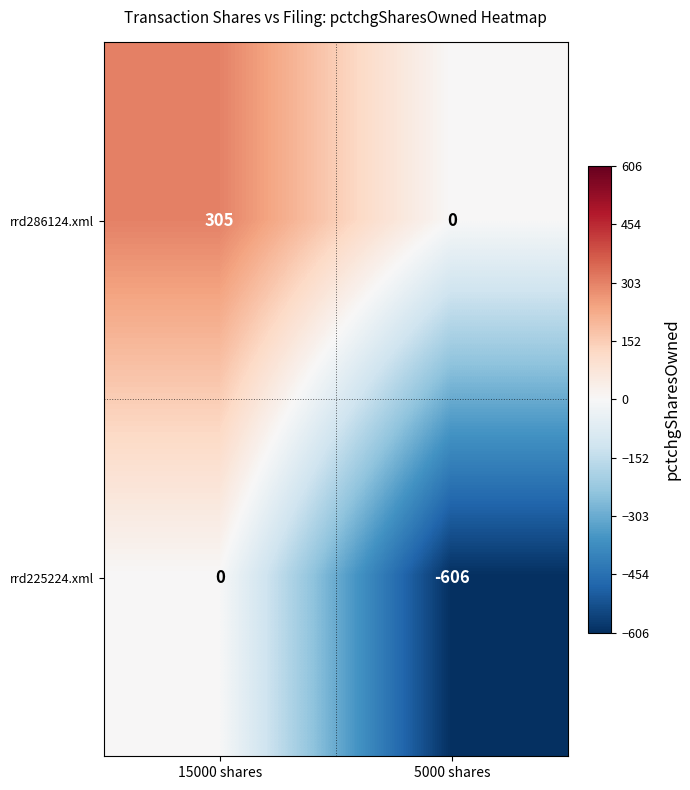

Reading left to right, extract all data points from this chart.

rrd286124.xml: 305	0
rrd225224.xml: 0	-606